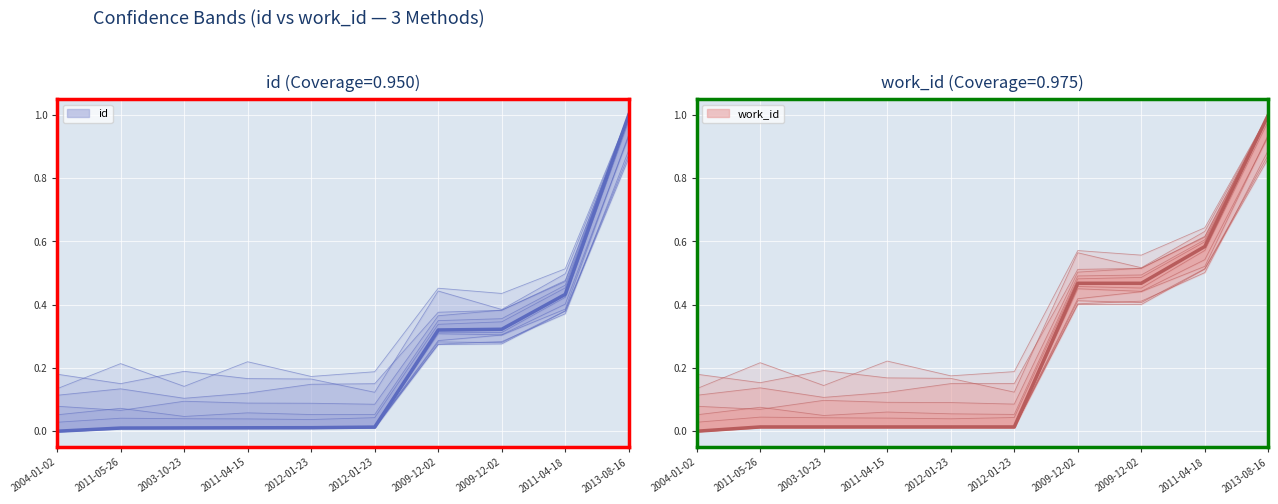

Reading left to right, list all the values displayed in this chart.

id: 2004-01-02=0.0	2011-05-26=0.0	2003-10-23=0.0	2011-04-15=0.0	2012-01-23=0.0	2012-01-23=0.0	2009-12-02=0.3	2009-12-02=0.3	2011-04-18=0.4	2013-08-16=1.0
work_id: 2004-01-02=0.0	2011-05-26=0.0	2003-10-23=0.0	2011-04-15=0.0	2012-01-23=0.0	2012-01-23=0.0	2009-12-02=0.5	2009-12-02=0.5	2011-04-18=0.6	2013-08-16=1.0